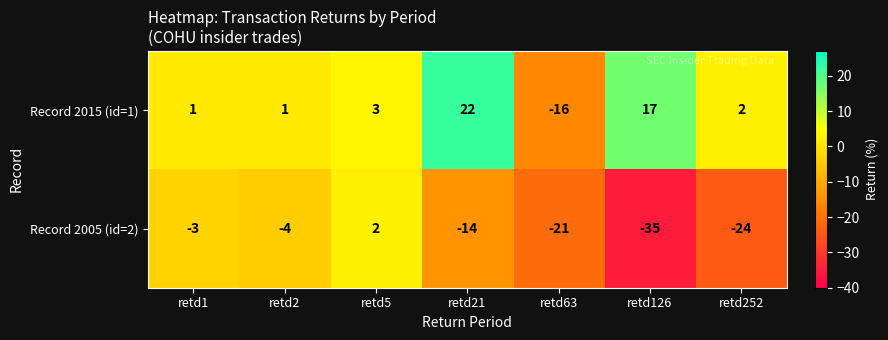

Is it true that Record 2015 (id=1) equals 1 at retd2?

True